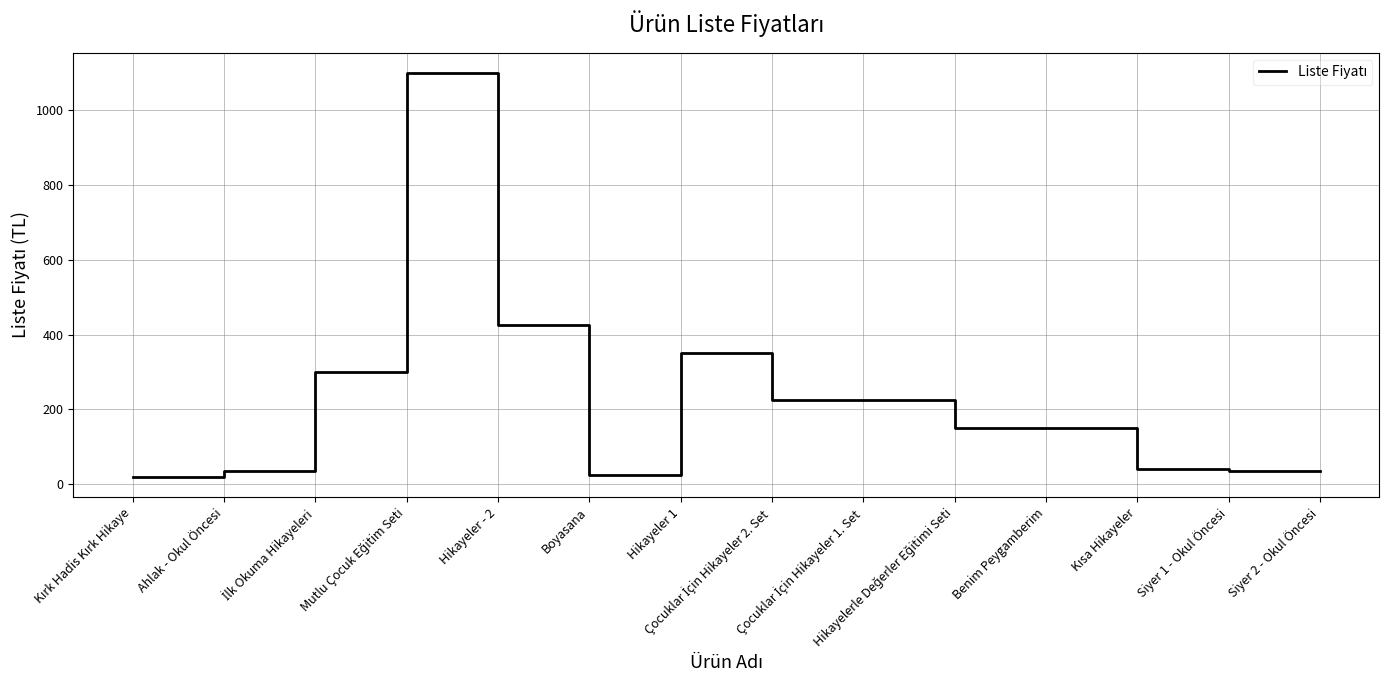

What is the greatest value displayed?

1100